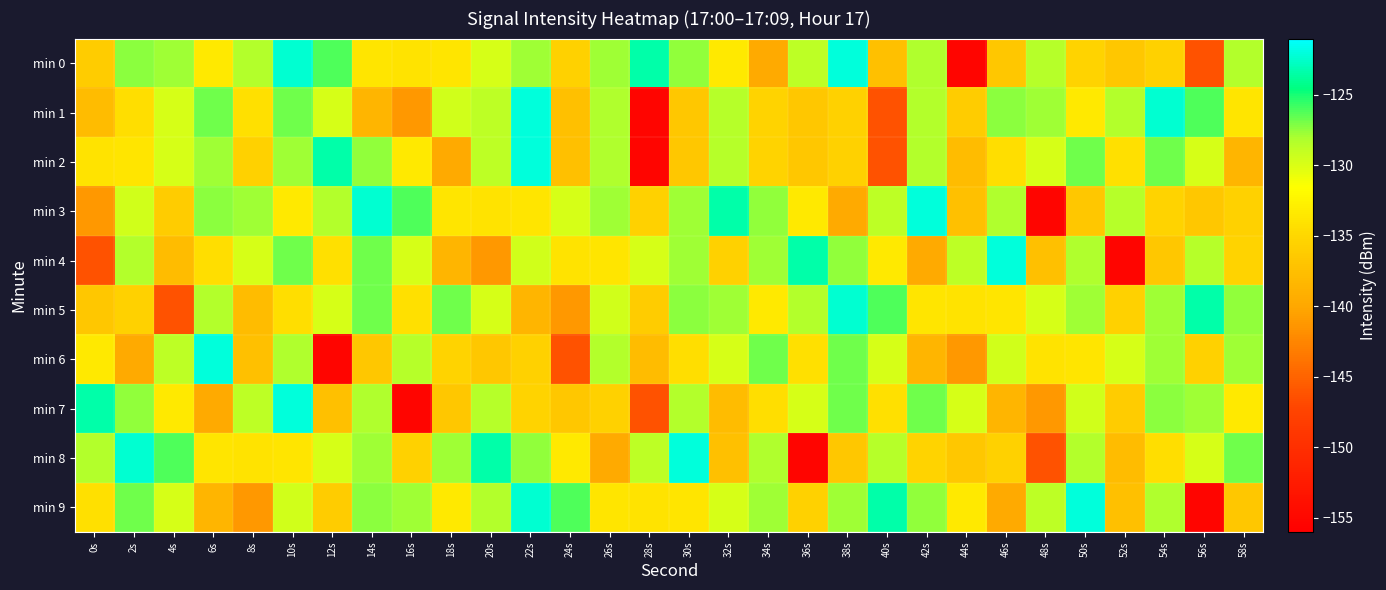

Between 2s and 24s, which is larger?

2s